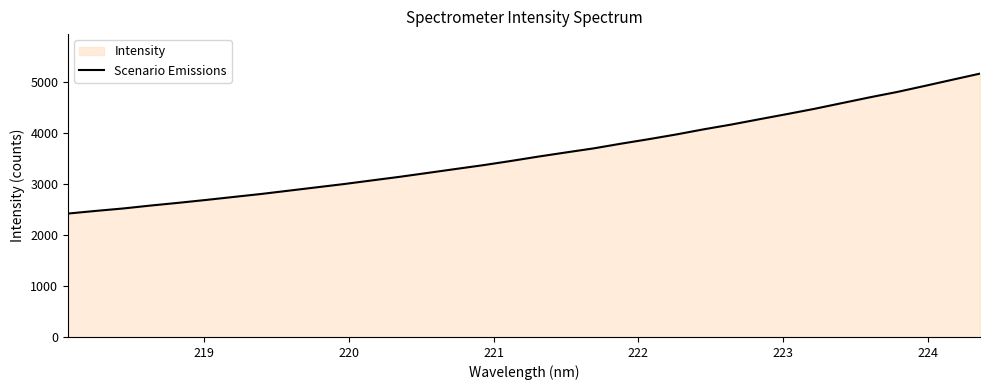

What is the difference between the maximum and minimum values?

2742.9